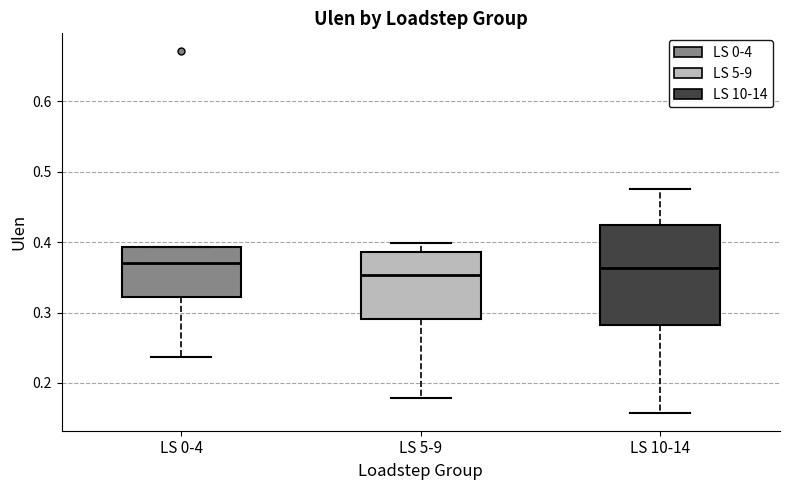

Reading left to right, read every box against the y-axis: the position of its median line, the range the box covers, and the ends of its whiskers. The values are not printed on the chart, so give them approximately, as read against the axis.

LS 0-4: median 0.37, box 0.32 to 0.39, whiskers 0.24 to 0.39
LS 5-9: median 0.35, box 0.29 to 0.39, whiskers 0.18 to 0.40
LS 10-14: median 0.36, box 0.28 to 0.42, whiskers 0.16 to 0.48